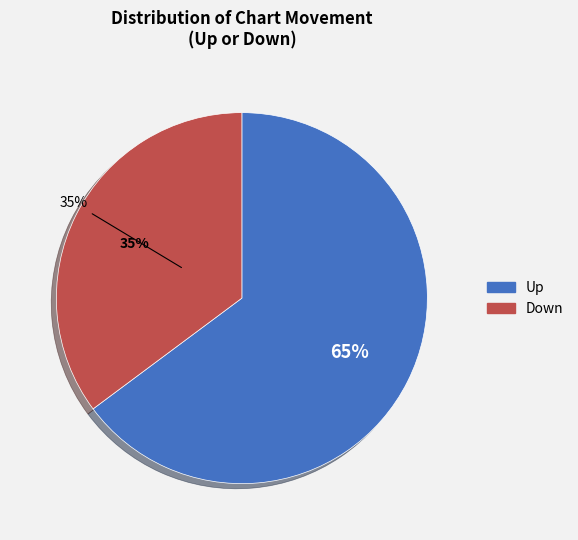

How many slices are in this pie chart?

2